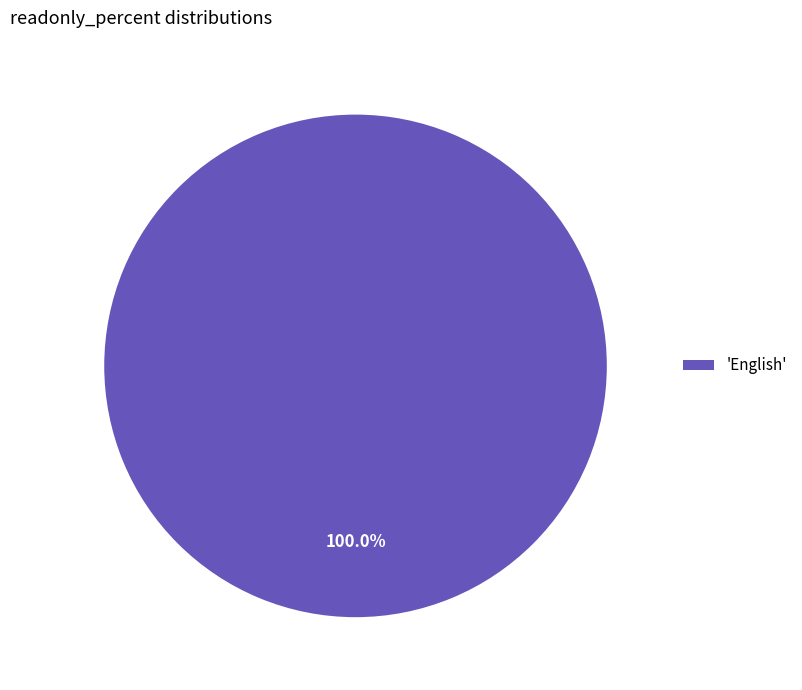

Rank the categories by value from lowest to highest.

'English'